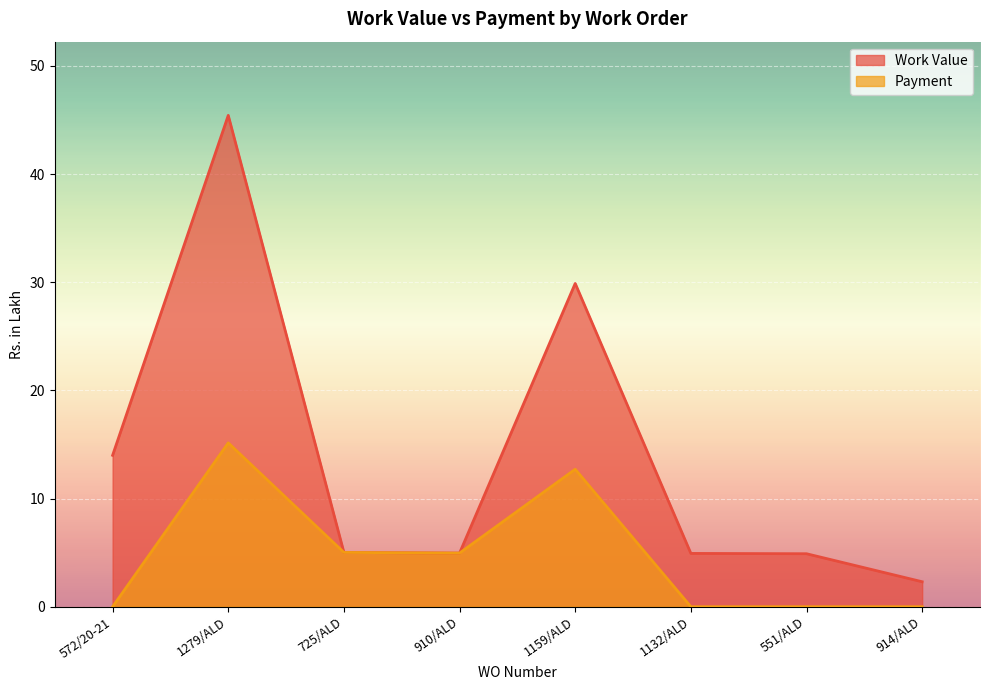

Which category has the highest value in the Work Value series?

1279/ALD